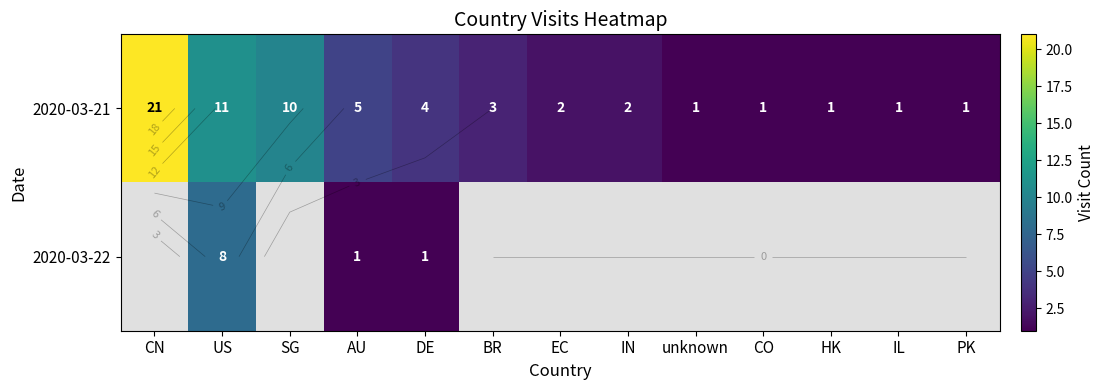

What is the greatest value displayed?

21.0